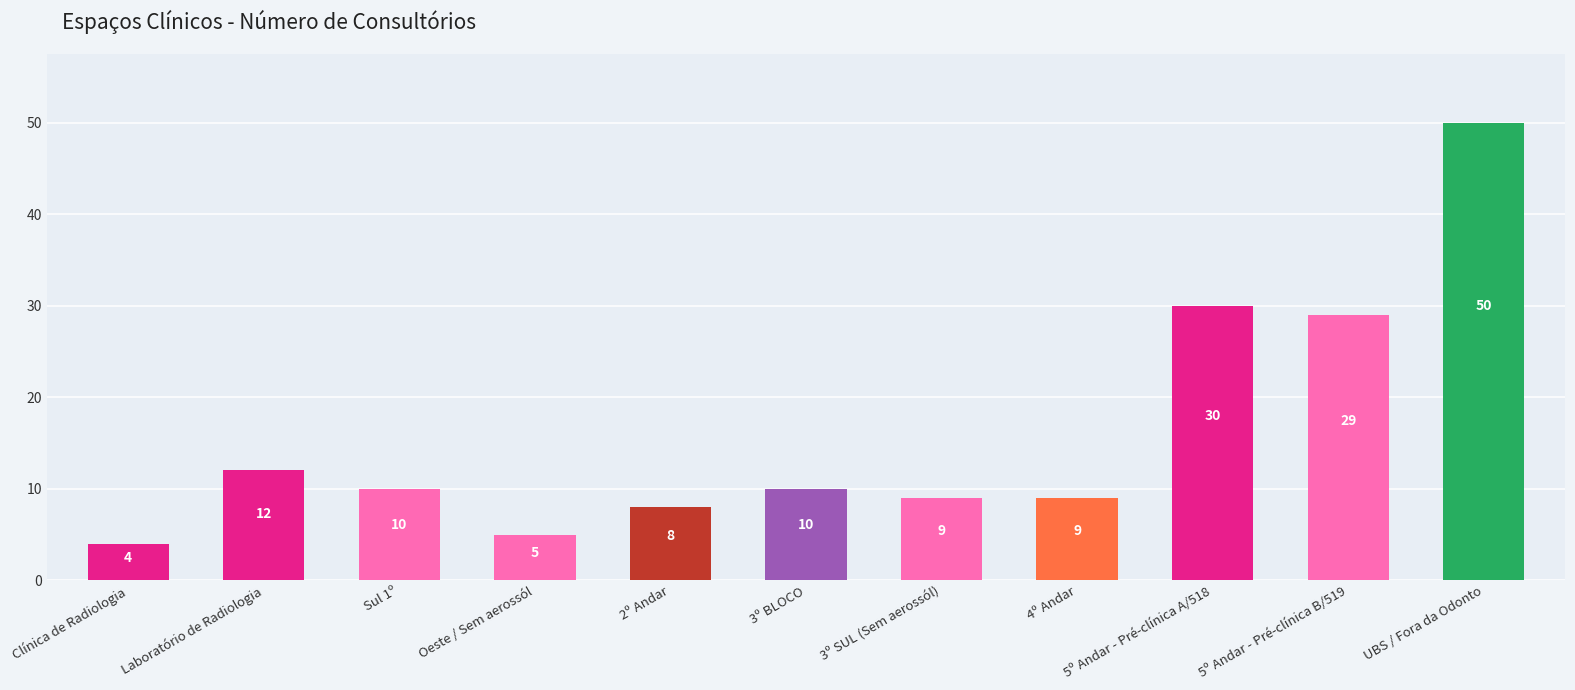

Where does the data first go above 10?

Laboratório de Radiologia